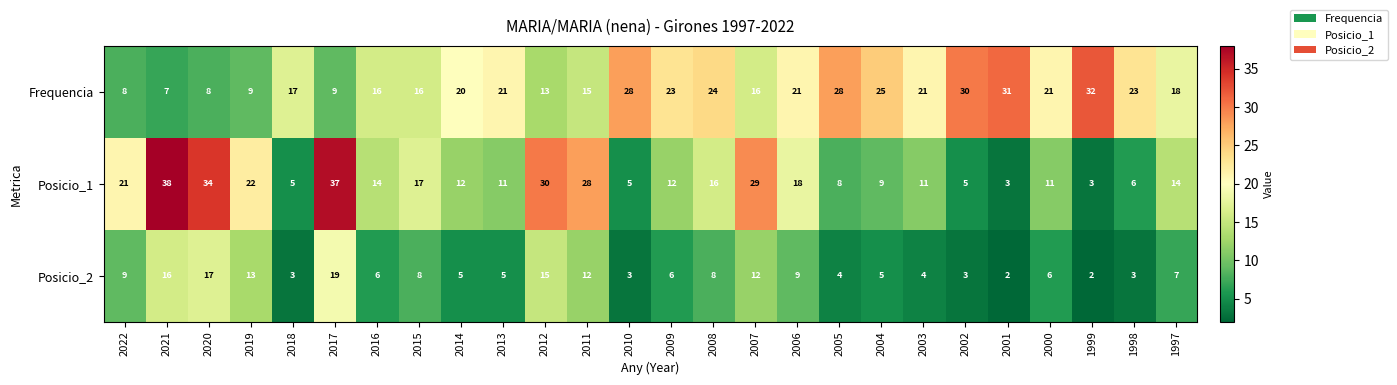

The Frequencia series shows 44 at 2005. True or false?

False